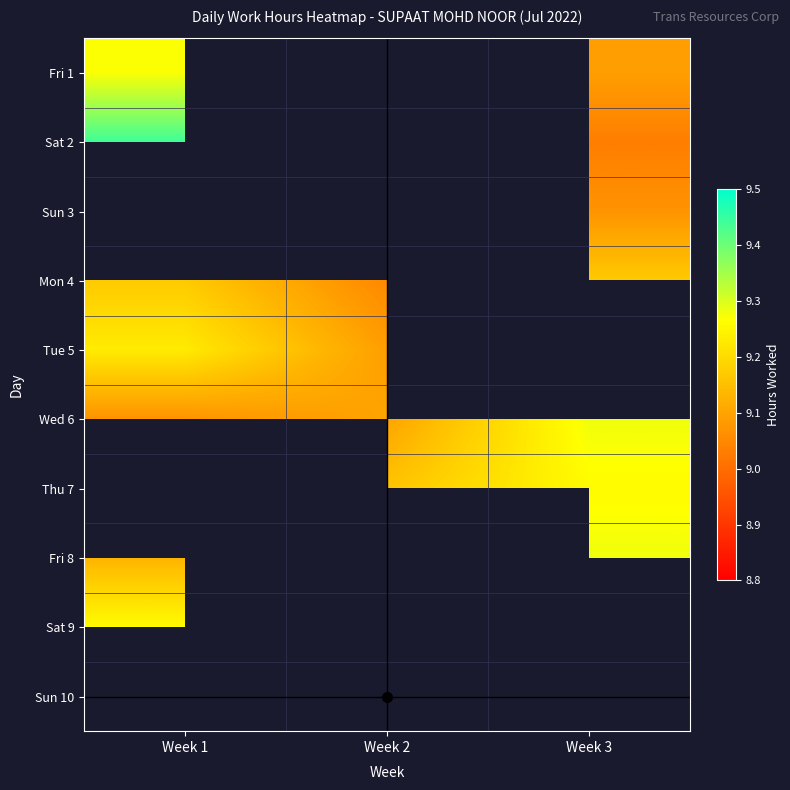

Between Week 1 and Week 3, which is larger?

Week 1